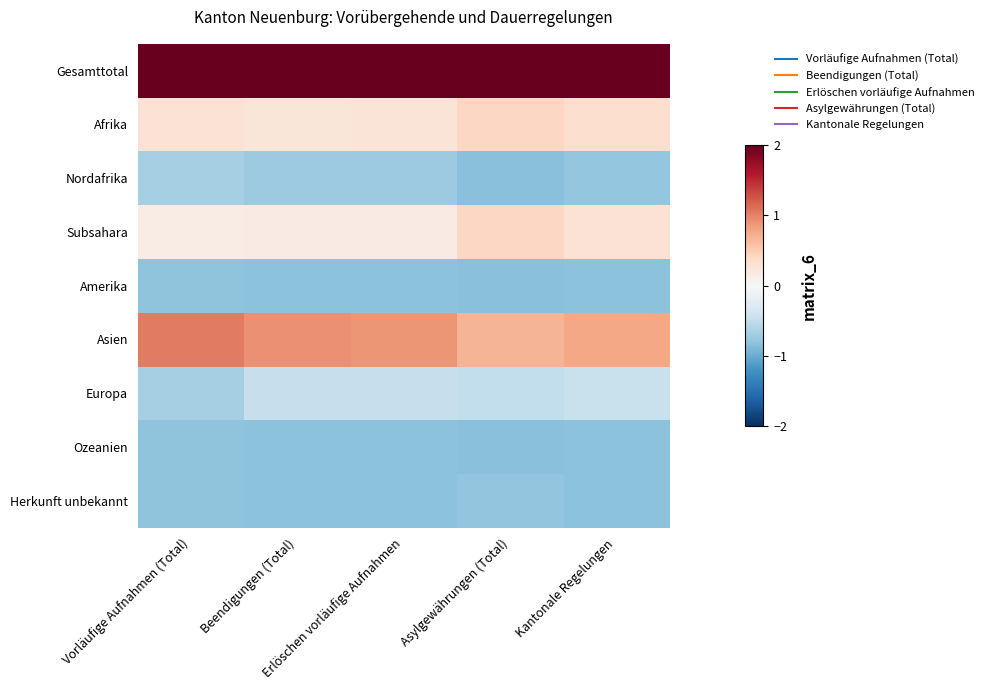

Reading right to left, transcribe all the data shown in this chart.

Gesamttotal: Kantonale Regelungen=2.3	Asylgewährungen (Total)=2.3	Erlöschen vorläufige Aufnahmen=2.3	Beendigungen (Total)=2.3	Vorläufige Aufnahmen (Total)=2.3
Afrika: Kantonale Regelungen=0.3	Asylgewährungen (Total)=0.4	Erlöschen vorläufige Aufnahmen=0.3	Beendigungen (Total)=0.2	Vorläufige Aufnahmen (Total)=0.3
Nordafrika: Kantonale Regelungen=-0.8	Asylgewährungen (Total)=-0.8	Erlöschen vorläufige Aufnahmen=-0.7	Beendigungen (Total)=-0.7	Vorläufige Aufnahmen (Total)=-0.7
Subsahara: Kantonale Regelungen=0.3	Asylgewährungen (Total)=0.4	Erlöschen vorläufige Aufnahmen=0.2	Beendigungen (Total)=0.2	Vorläufige Aufnahmen (Total)=0.1
Amerika: Kantonale Regelungen=-0.8	Asylgewährungen (Total)=-0.8	Erlöschen vorläufige Aufnahmen=-0.8	Beendigungen (Total)=-0.8	Vorläufige Aufnahmen (Total)=-0.8
Asien: Kantonale Regelungen=0.8	Asylgewährungen (Total)=0.7	Erlöschen vorläufige Aufnahmen=0.9	Beendigungen (Total)=0.9	Vorläufige Aufnahmen (Total)=1.0
Europa: Kantonale Regelungen=-0.4	Asylgewährungen (Total)=-0.5	Erlöschen vorläufige Aufnahmen=-0.5	Beendigungen (Total)=-0.5	Vorläufige Aufnahmen (Total)=-0.7
Ozeanien: Kantonale Regelungen=-0.8	Asylgewährungen (Total)=-0.8	Erlöschen vorläufige Aufnahmen=-0.8	Beendigungen (Total)=-0.8	Vorläufige Aufnahmen (Total)=-0.8
Herkunft unbekannt: Kantonale Regelungen=-0.8	Asylgewährungen (Total)=-0.8	Erlöschen vorläufige Aufnahmen=-0.8	Beendigungen (Total)=-0.8	Vorläufige Aufnahmen (Total)=-0.8